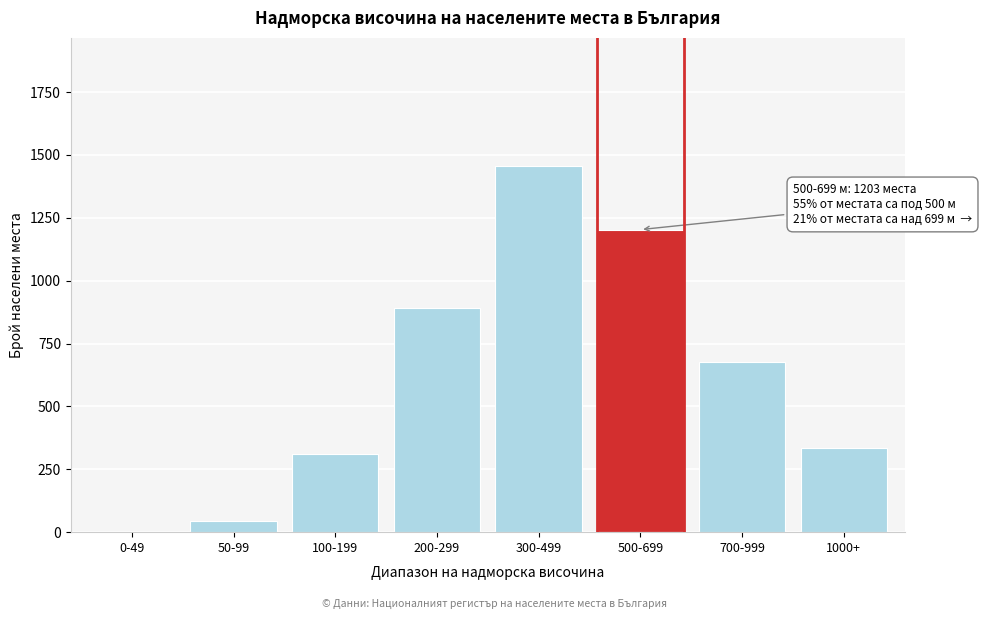

Reading left to right, transcribe all the data shown in this chart.

0-49=1	50-99=45	100-199=312	200-299=890	300-499=1456	500-699=1203	700-999=678	1000+=334